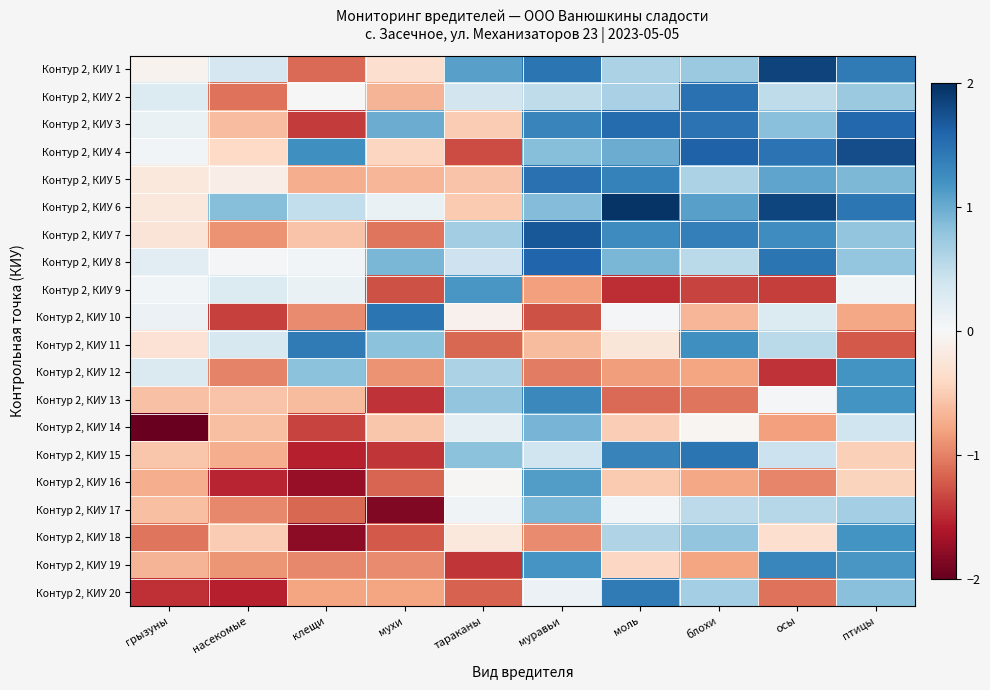

At how many categories does at least one series exceed 1?

8